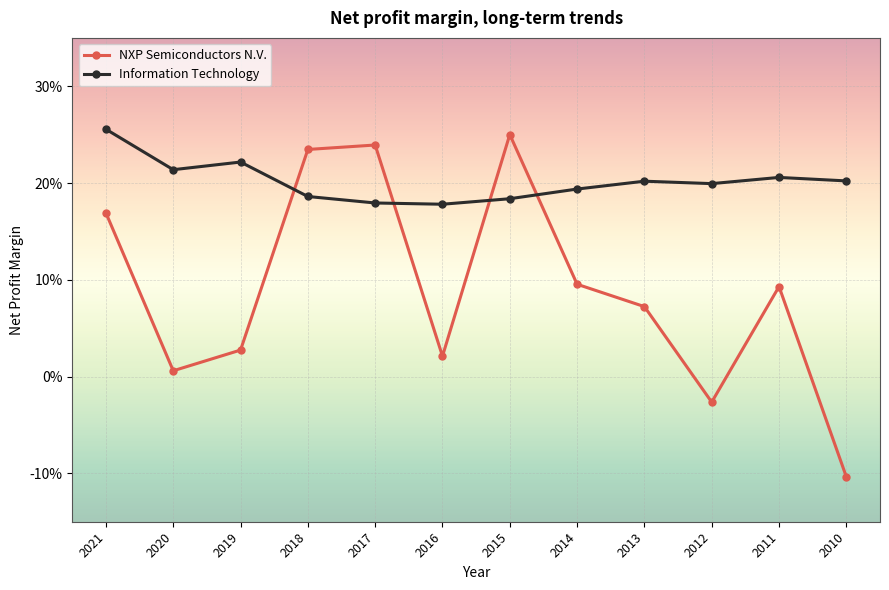

What is the value of the NXP Semiconductors N.V. point at the 5th from the left?

0.2